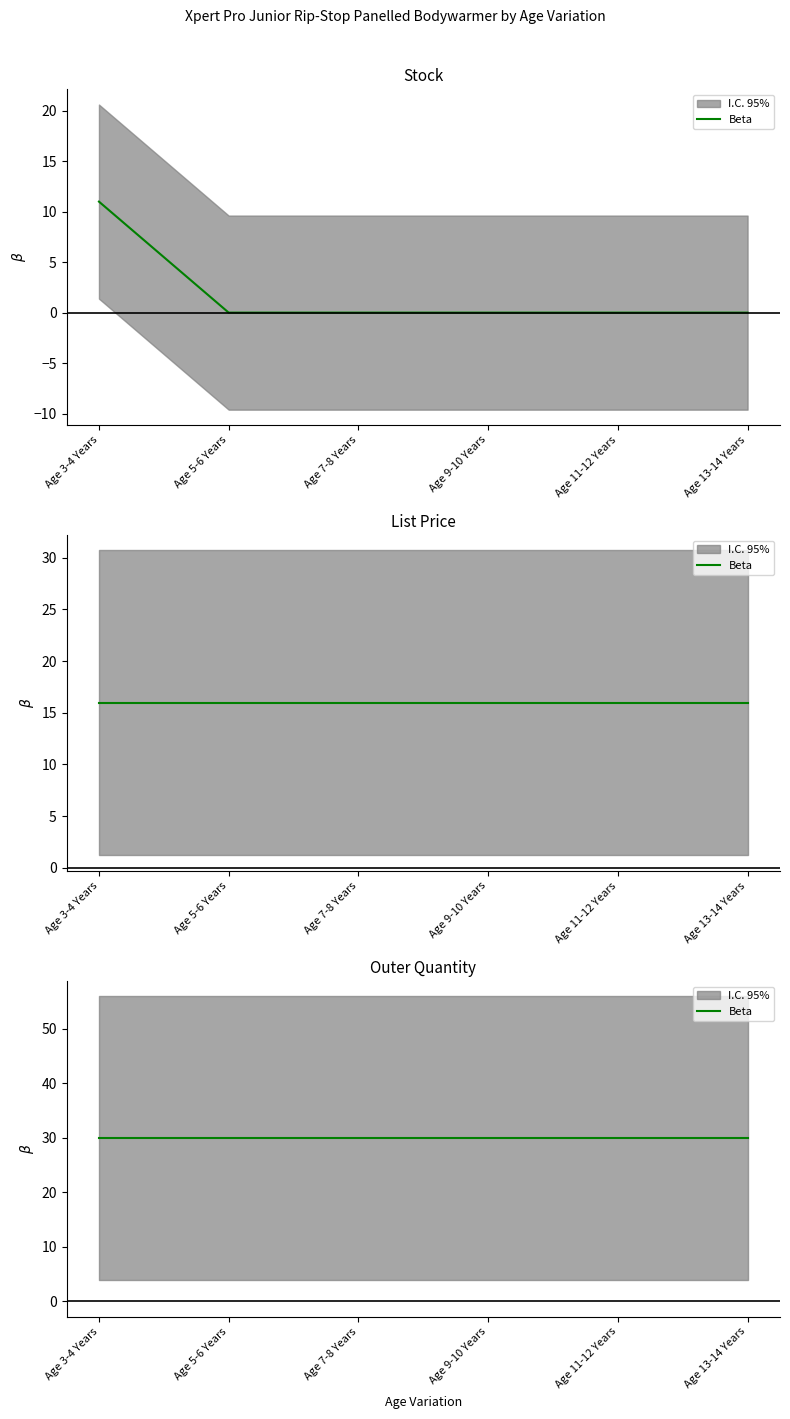

At which category is the sum across all series the highest?

Age 3-4 Years